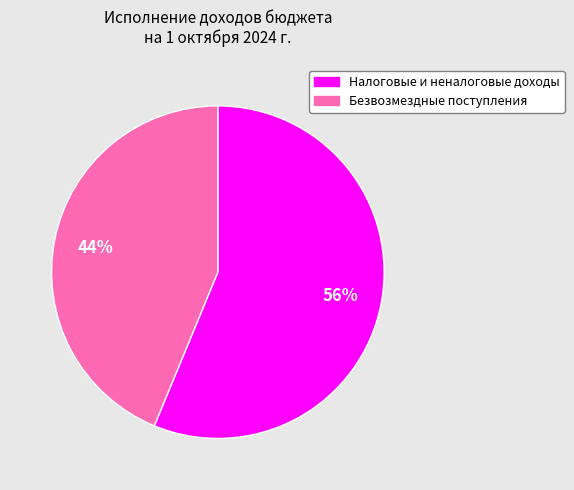

True or false: Налоговые и неналоговые доходы accounts for 44% of the total.

False